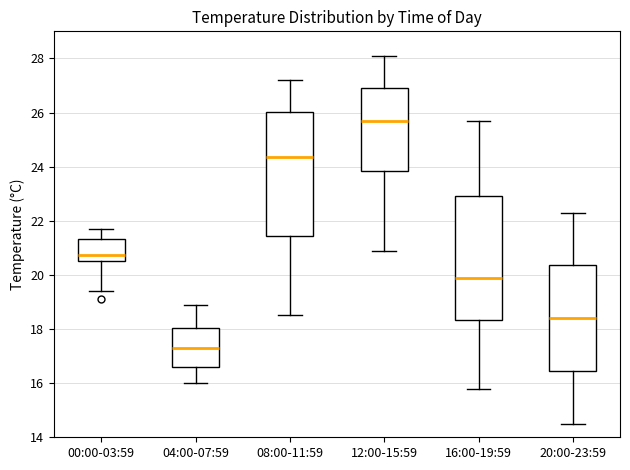

Where does the median line of the box for 04:00-07:59 sit on the y-axis? The values are not printed on the chart, so give them approximately, as read against the axis.

17.4